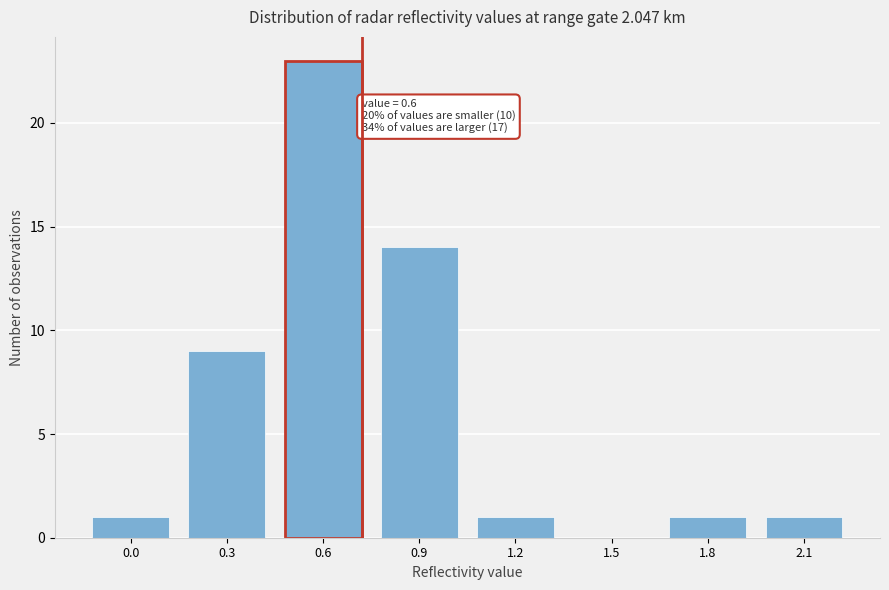

Reading right to left, what are all the values shown in this chart?

2.1=1	1.8=1	1.5=0	1.2=1	0.9=14	0.6=23	0.3=9	0.0=1